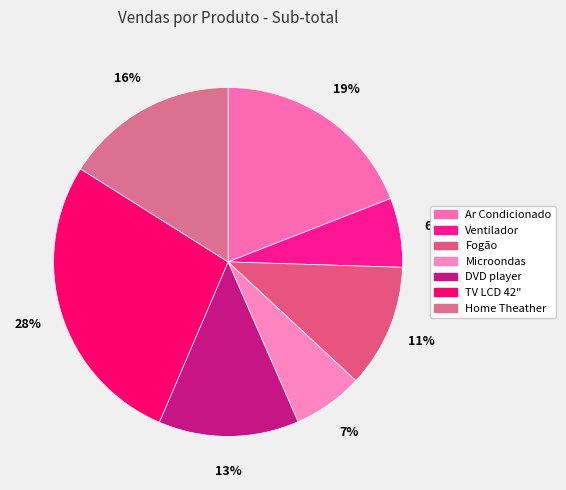

Which has a higher value, Ventilador or Fogão?

Fogão